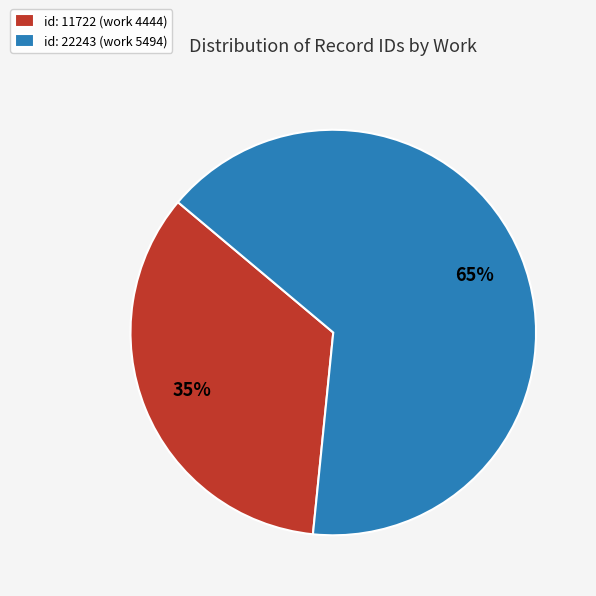

To the nearest percent, what is the combined percentage of id: 11722 (work 4444) and id: 22243 (work 5494)?

100%